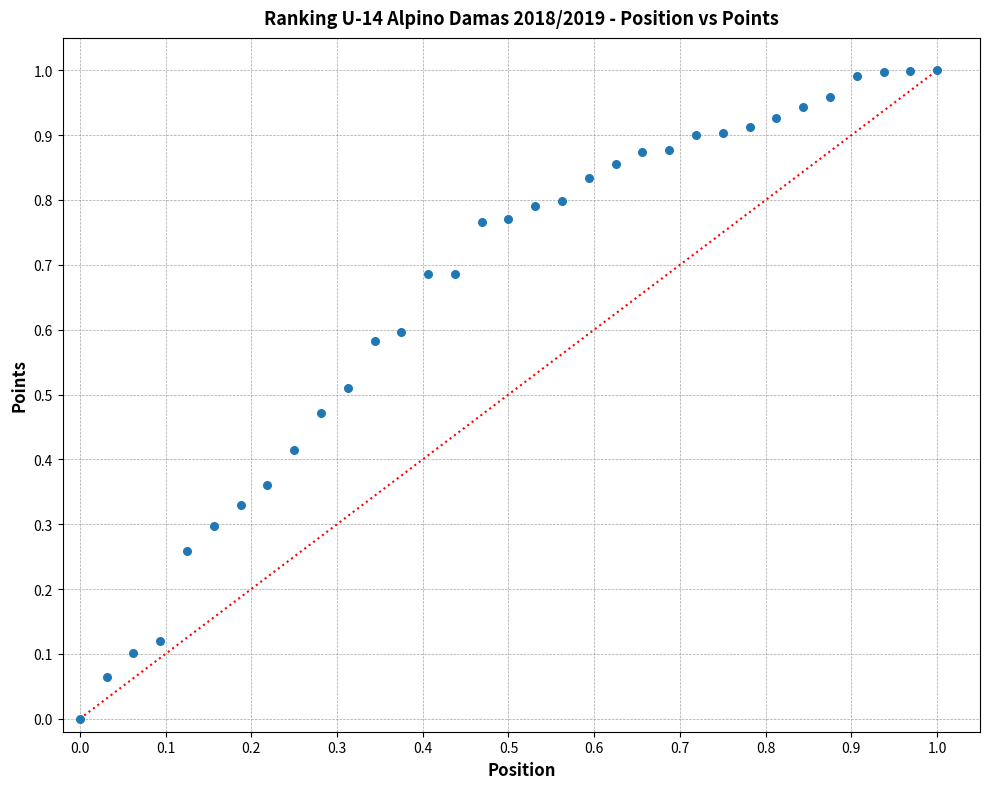

How many points are shown in the scatter plot?

33